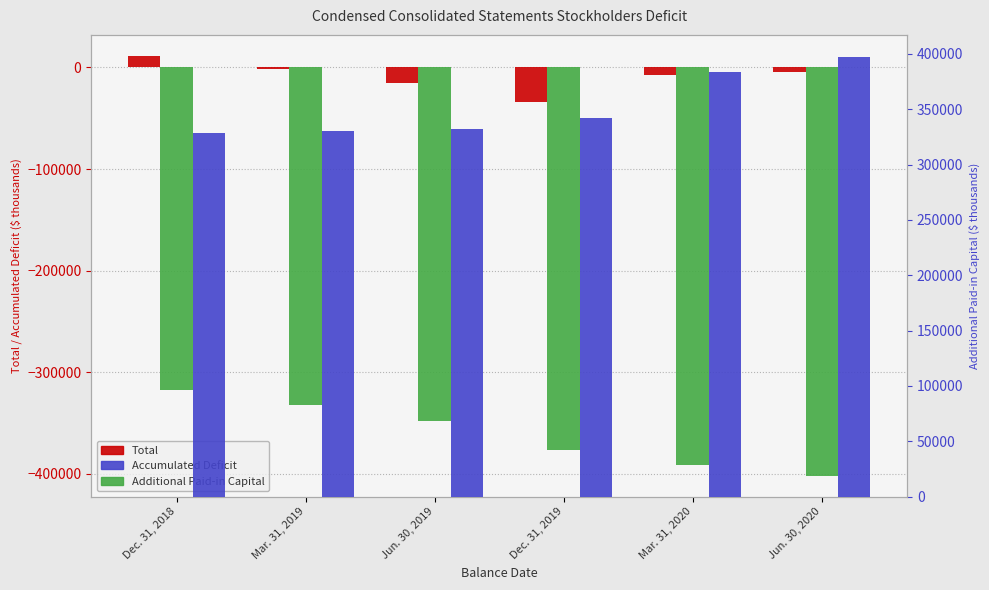

List the labels in order of Accumulated Deficit value, largest first.

Dec. 31, 2018, Mar. 31, 2019, Jun. 30, 2019, Dec. 31, 2019, Mar. 31, 2020, Jun. 30, 2020